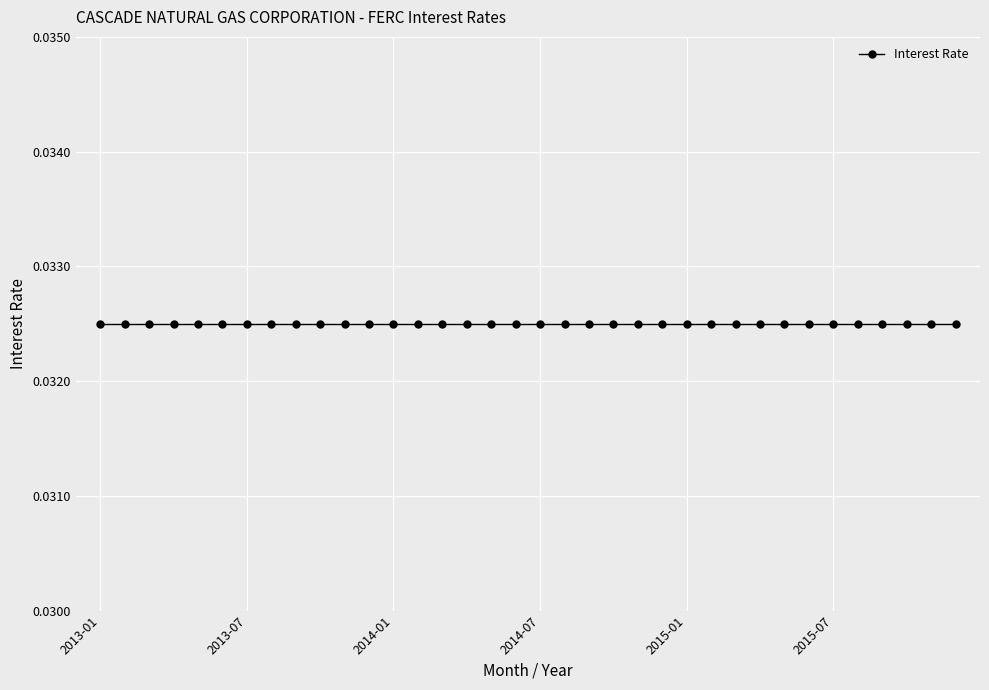

True or false: Interest Rate and Days in Month cross at least once.

False